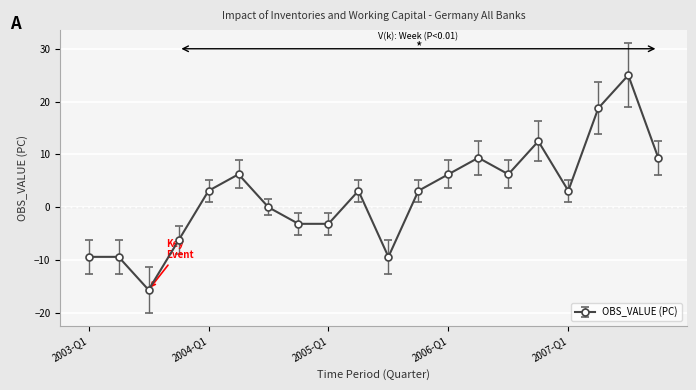

Count the number of categories in the chart.

20